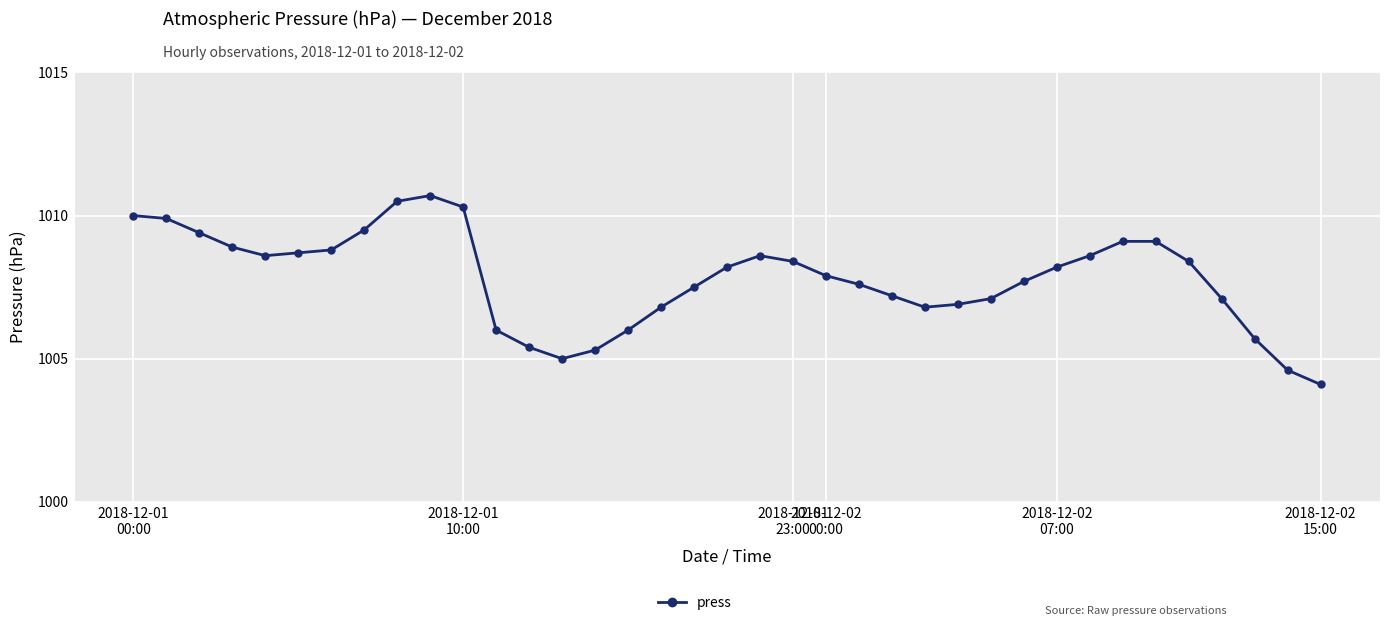

True or false: the data has more than 1 interior local peaks.

True